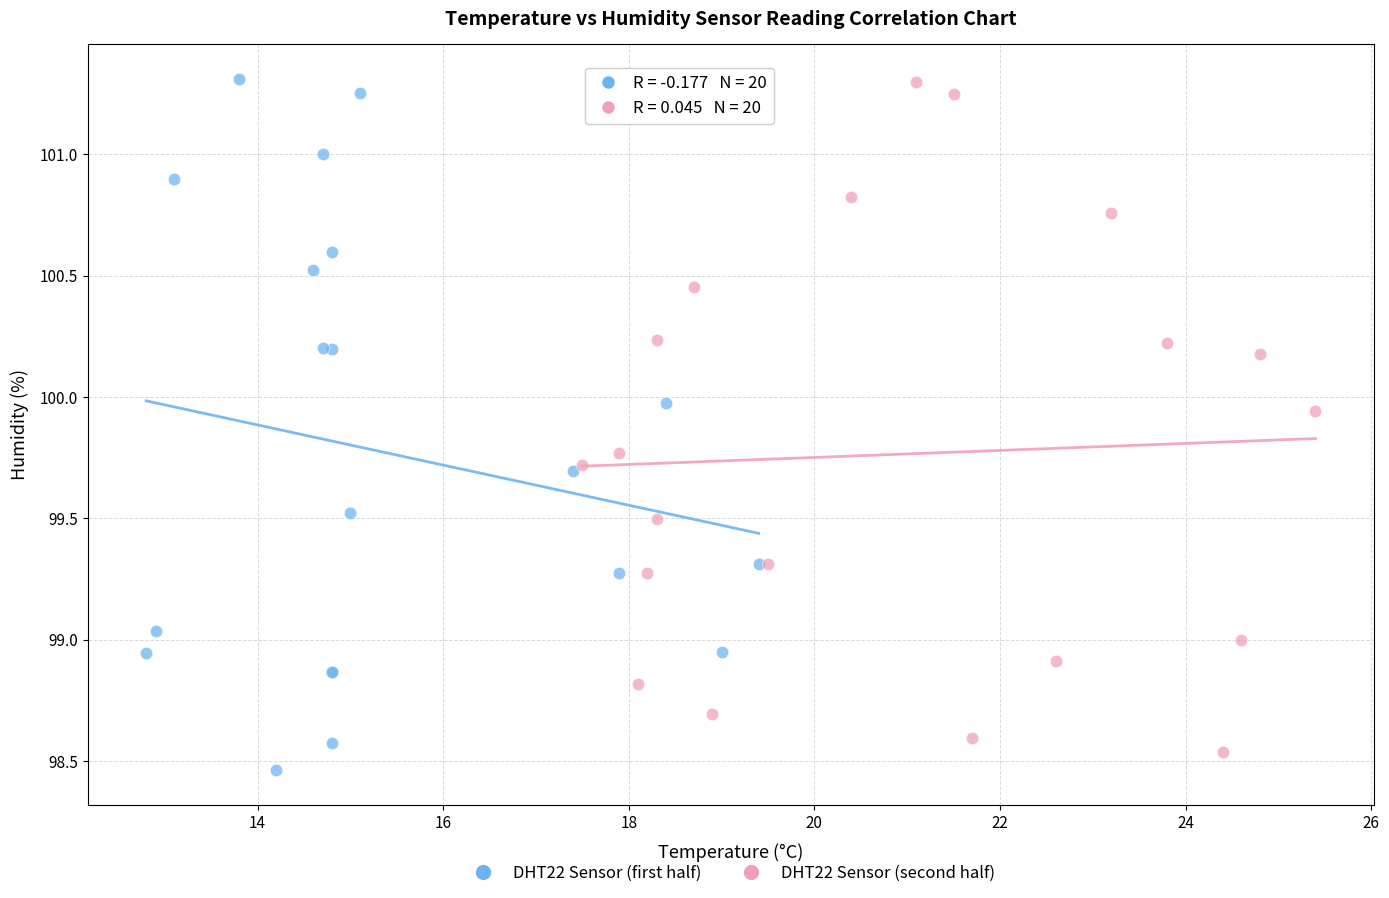

What are all the series names shown in the legend?

DHT22 Sensor (first half), DHT22 Sensor (second half)